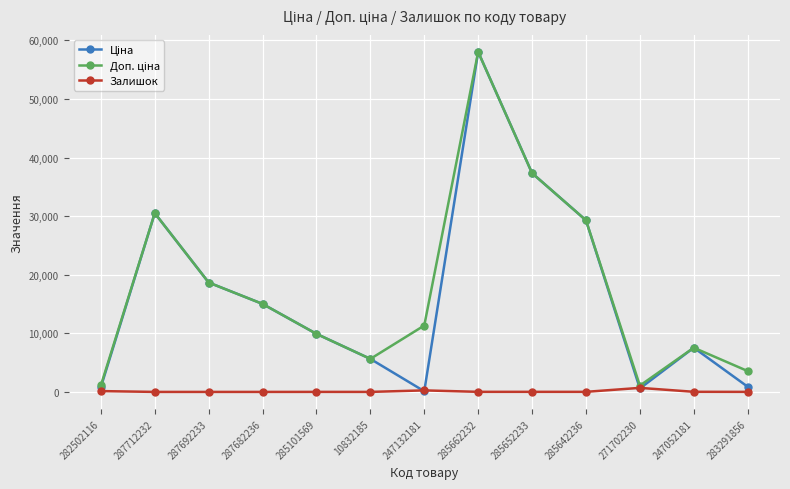

At which category is the sum across all series the highest?

285662232